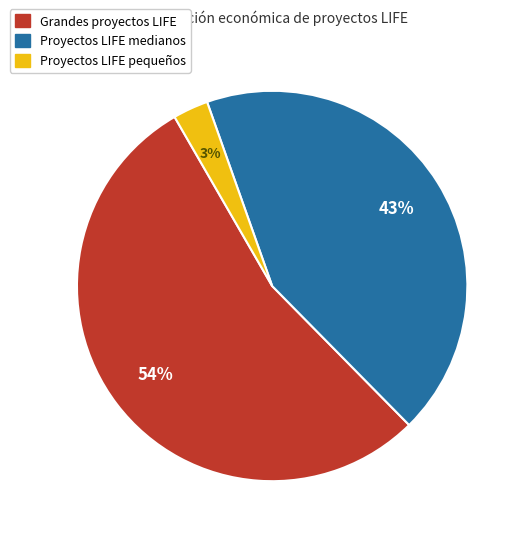

What is the smallest slice in the pie chart?

Proyectos LIFE pequeños